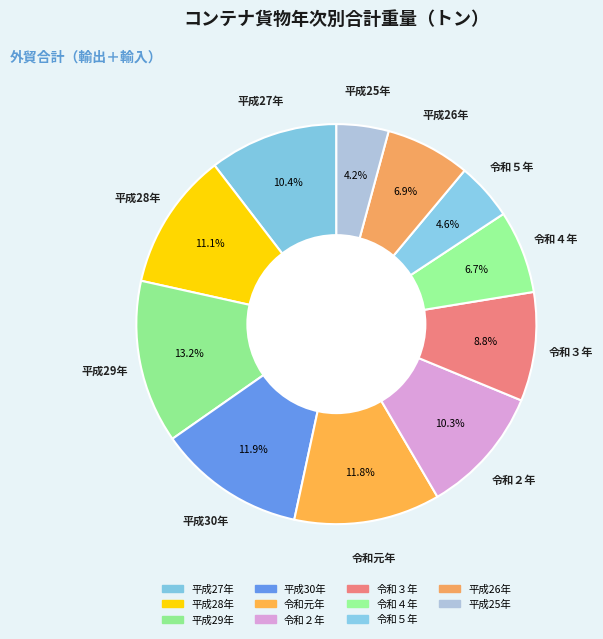

Is there any slice that represents more than half of the pie?

No